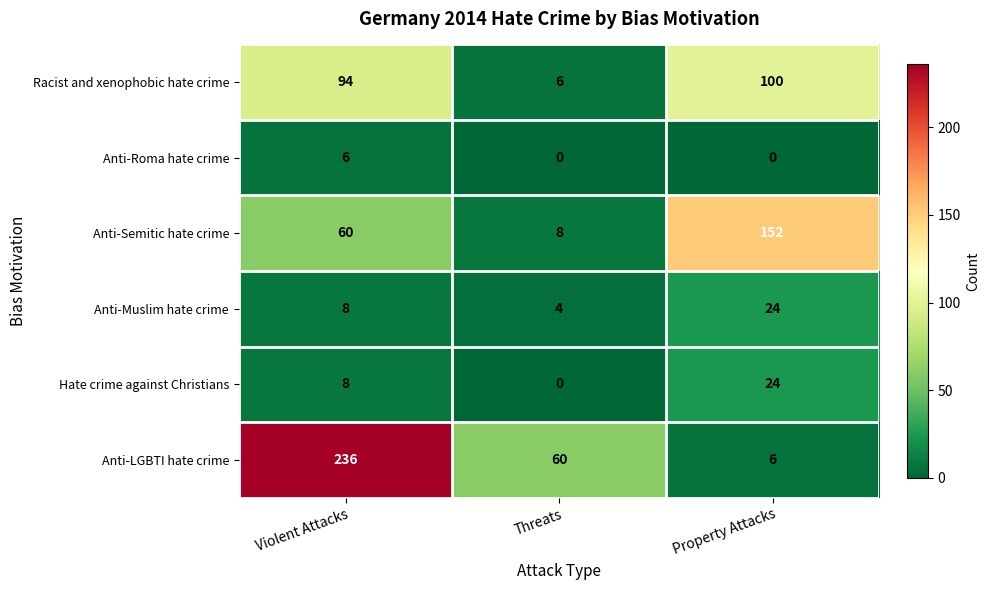

Count the number of categories in the chart.

3